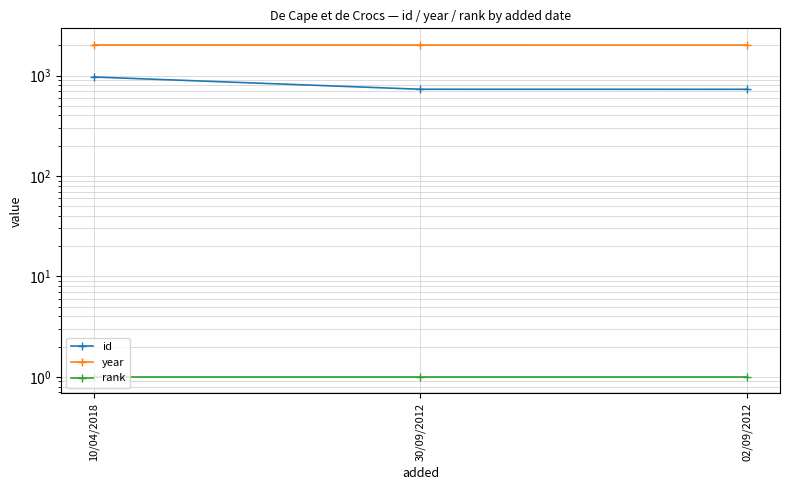

Rank the series by their maximum value, from lowest to highest.

rank, id, year